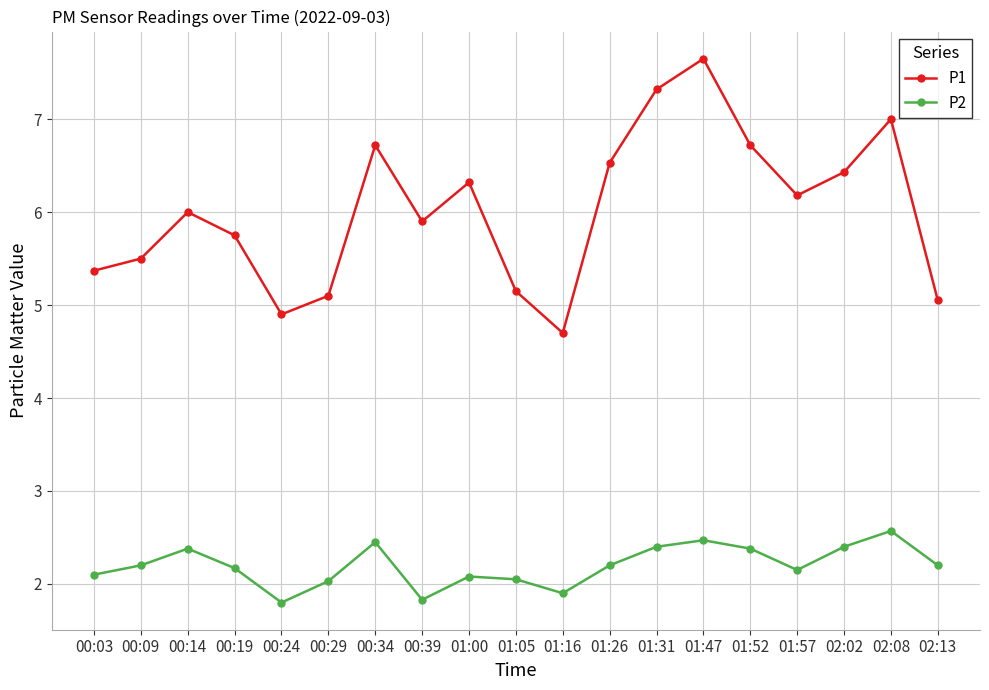

True or false: P2 and P1 intersect in this chart.

False